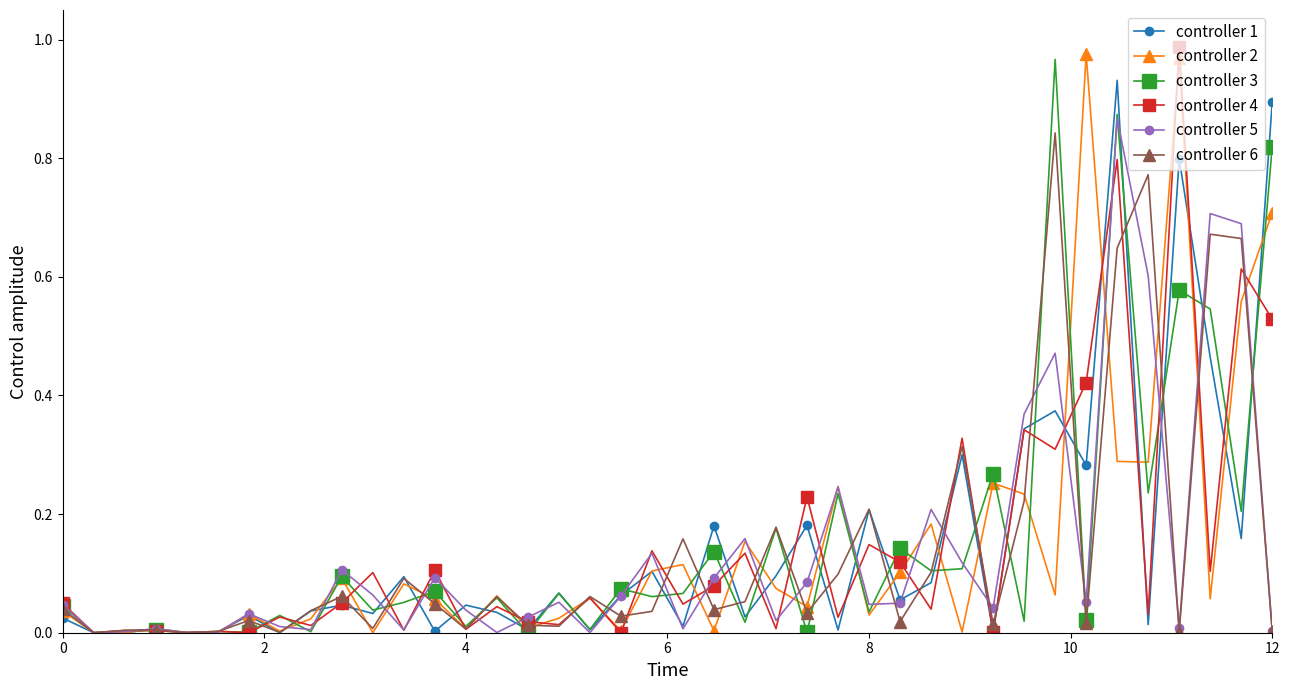

True or false: controller 1 has more than 2 points higher than both neighbors.

True